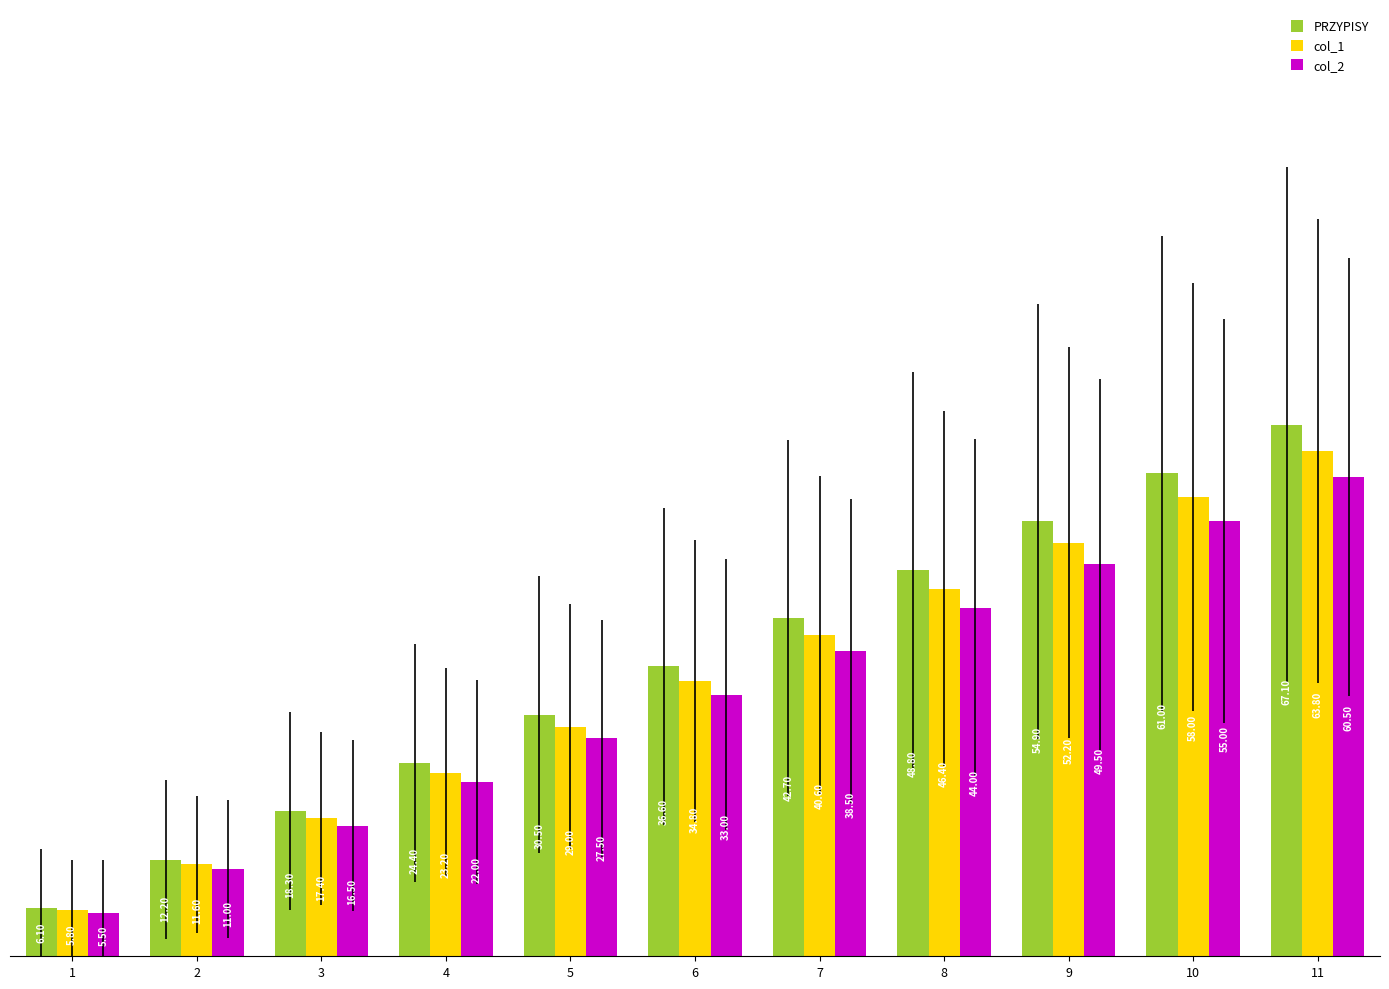

Rank the series by their maximum value, from lowest to highest.

col_2, col_1, PRZYPISY